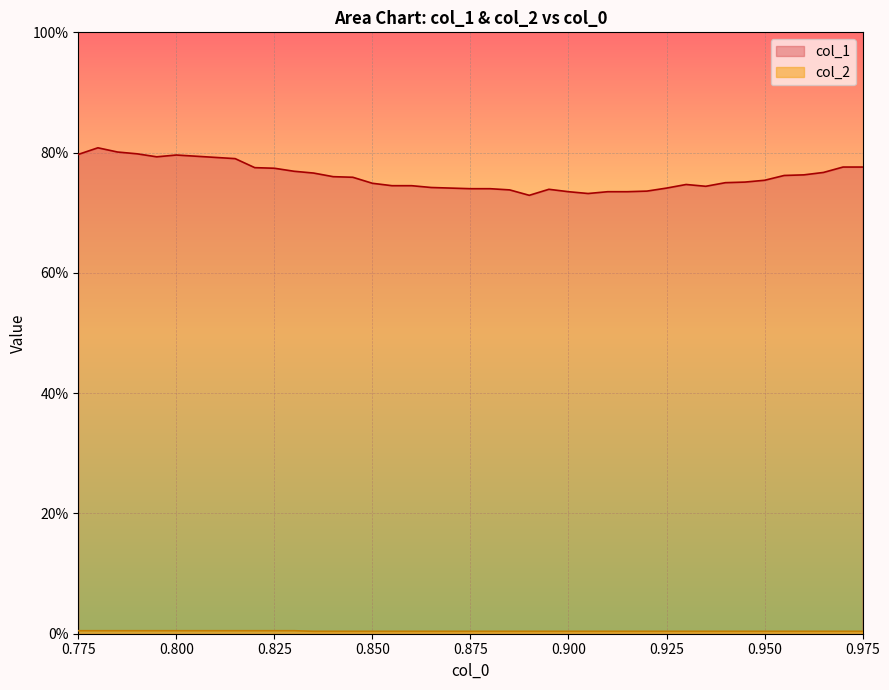

List the series in order of their overall mean, highest first.

col_1, col_2